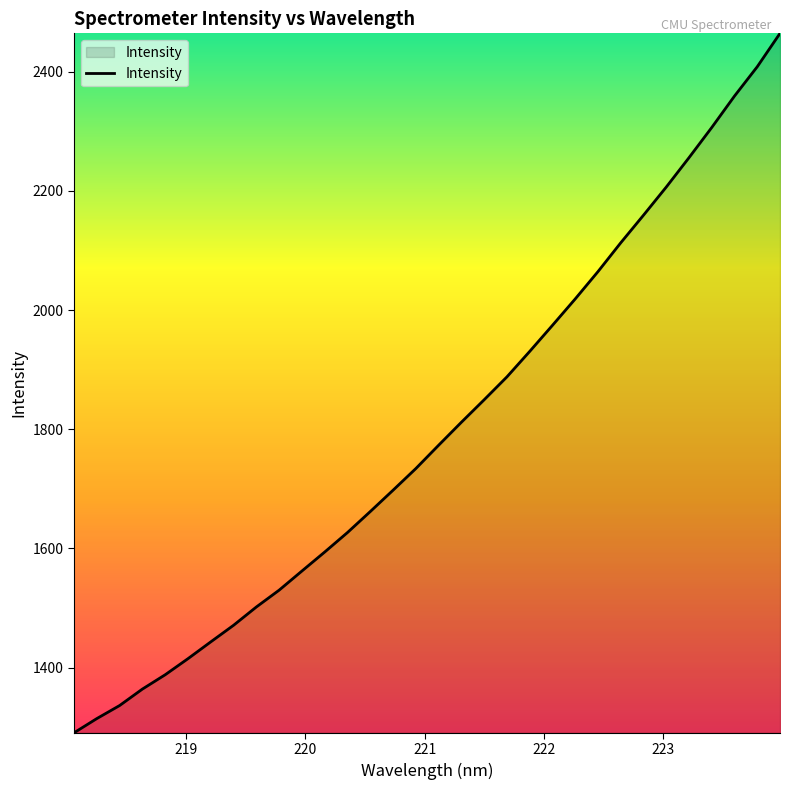

What is the minimum value shown in the chart?

1290.5